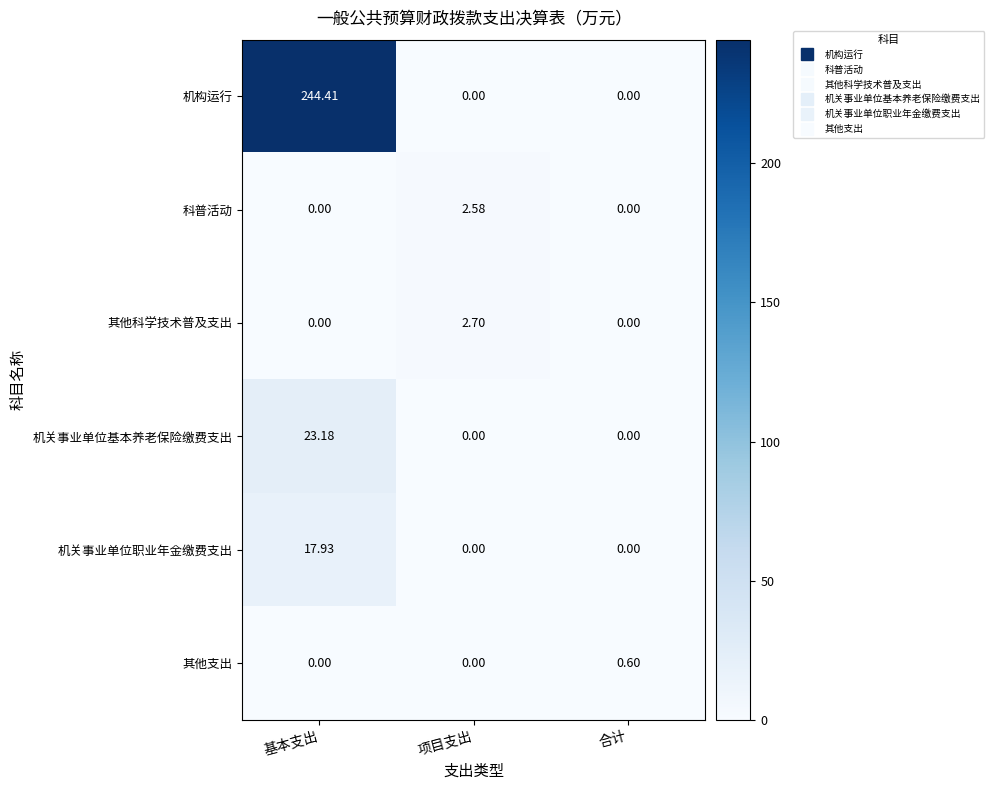

At which category is the sum across all series the highest?

基本支出